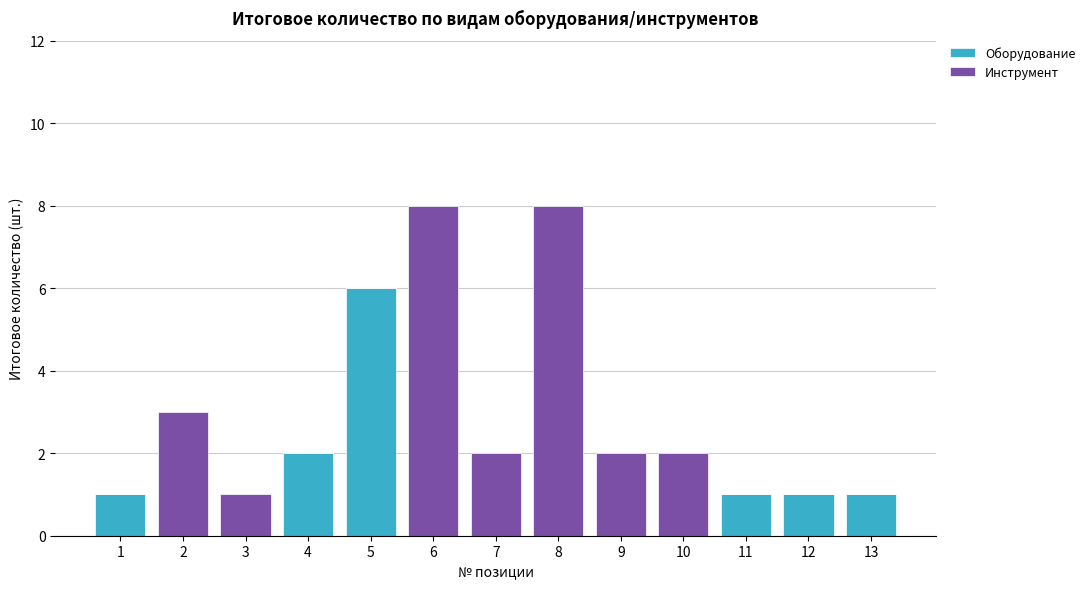

What are all the series names shown in the legend?

Оборудование, Инструмент